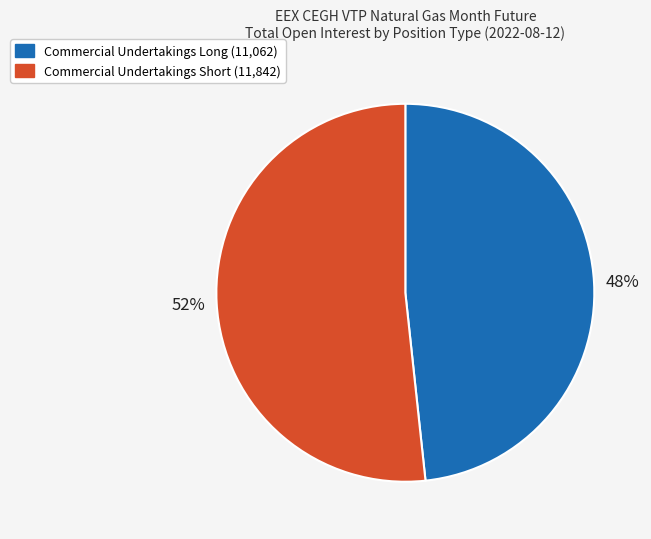

Does any single category account for the majority?

Yes